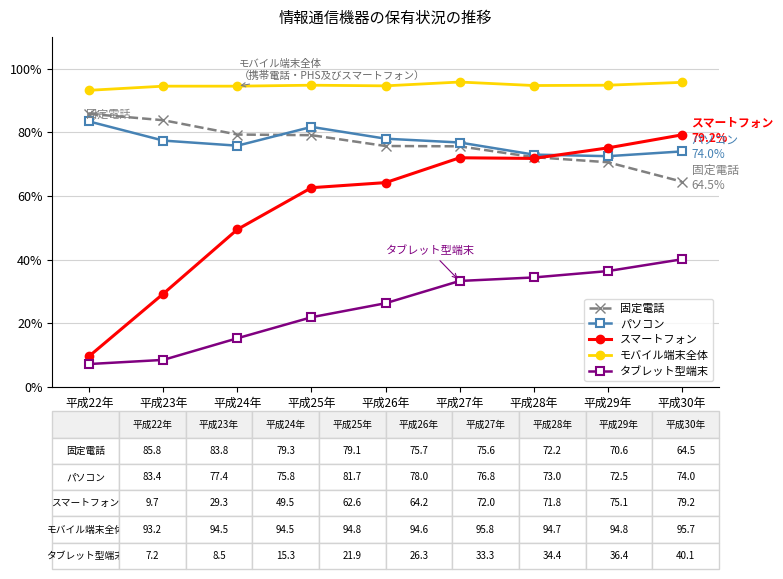

Which series changed the most between 平成22年 and 平成23年?

スマートフォン